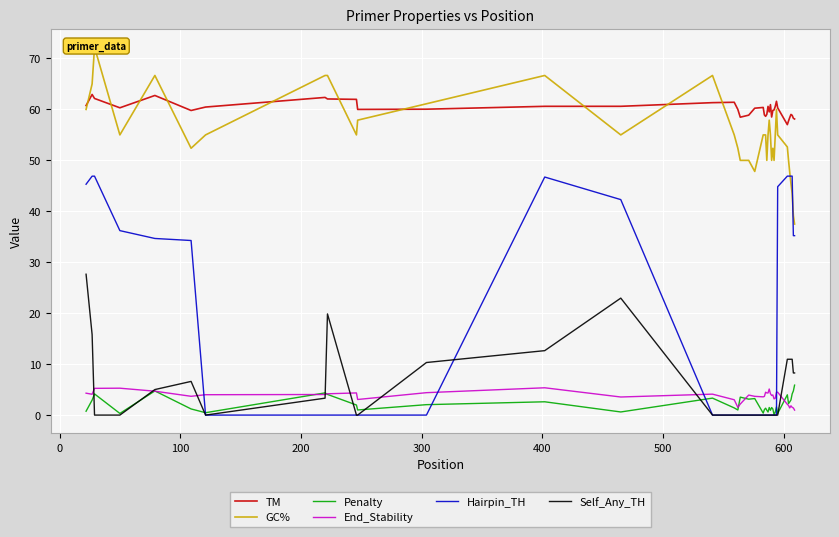

How many intersections are there between End_Stability and Penalty?

7